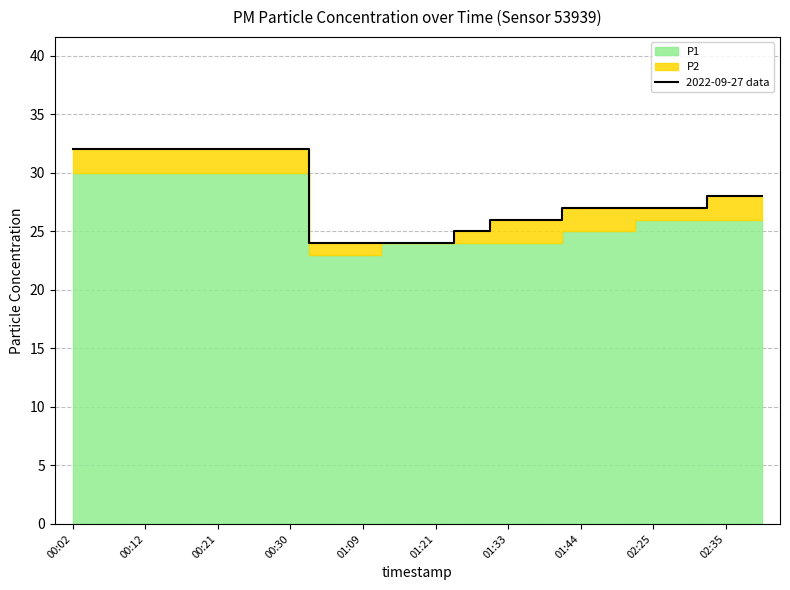

What is the sum of all values?

561